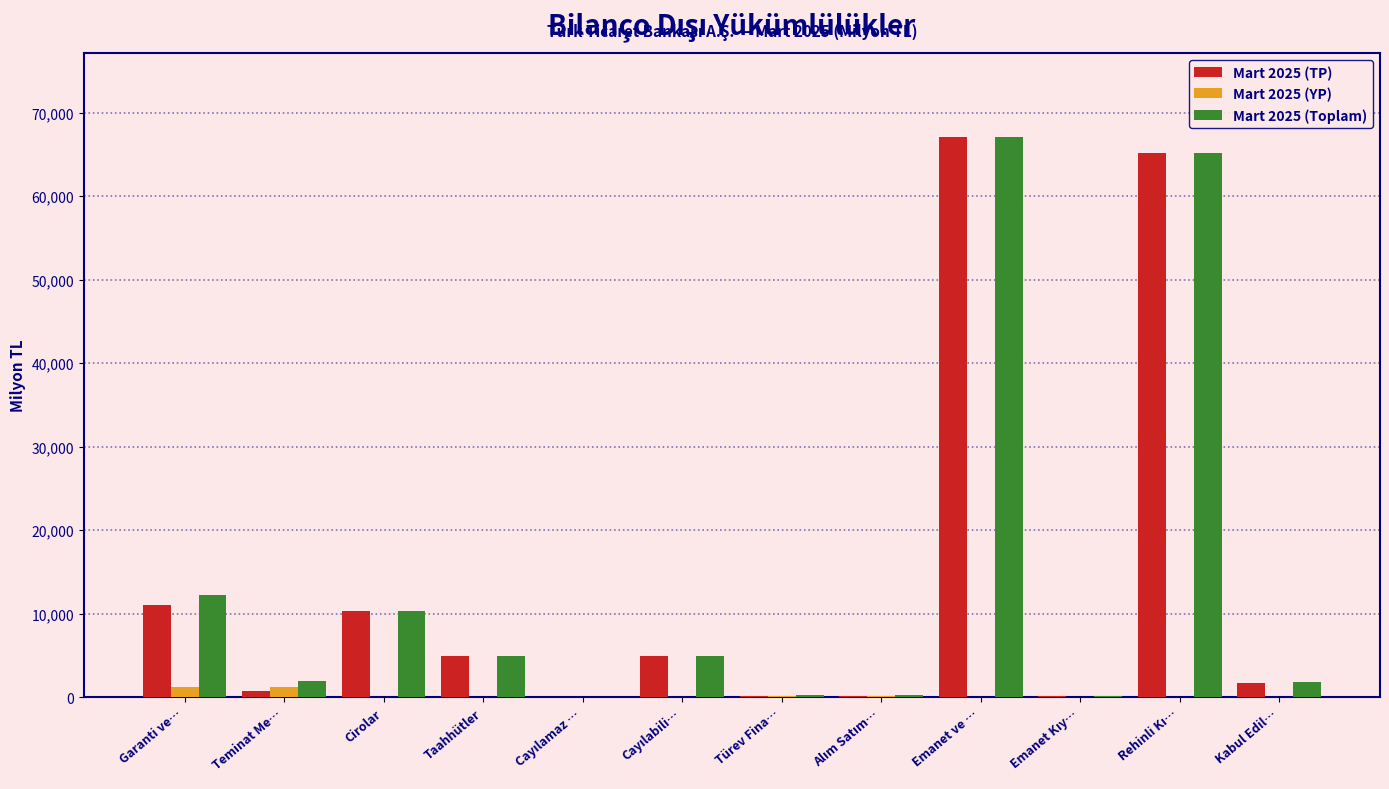

Is the value of Mart 2025 (Toplam) at Teminat Me… greater than the value of Mart 2025 (YP) at Cirolar?

Yes